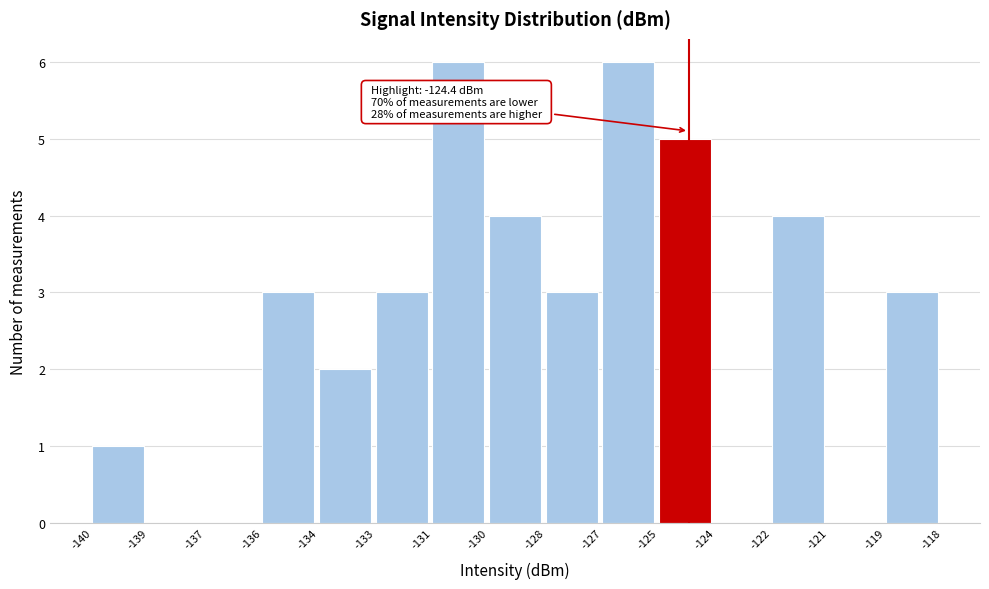

Reading right to left, what are all the values shown in this chart?

-119=3	-121=0	-122=4	-124=0	-125=5	-127=6	-128=3	-130=4	-131=6	-133=3	-134=2	-136=3	-137=0	-139=0	-140=1